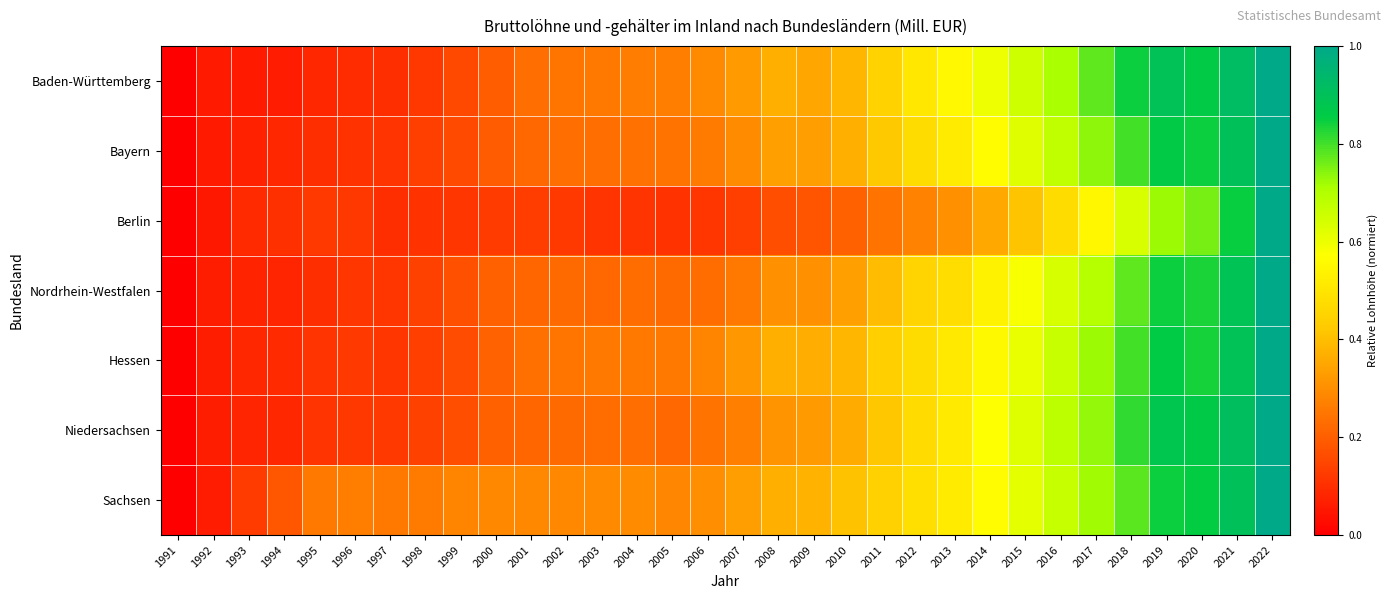

Reading left to right, list all the values displayed in this chart.

Baden-Württemberg: 1991=0.0	1992=0.1	1993=0.1	1994=0.1	1995=0.1	1996=0.1	1997=0.1	1998=0.1	1999=0.2	2000=0.2	2001=0.2	2002=0.2	2003=0.3	2004=0.3	2005=0.3	2006=0.3	2007=0.3	2008=0.4	2009=0.3	2010=0.4	2011=0.4	2012=0.5	2013=0.6	2014=0.6	2015=0.7	2016=0.7	2017=0.8	2018=0.8	2019=0.9	2020=0.9	2021=0.9	2022=1.0
Bayern: 1991=0.0	1992=0.1	1993=0.1	1994=0.1	1995=0.1	1996=0.1	1997=0.1	1998=0.1	1999=0.2	2000=0.2	2001=0.2	2002=0.2	2003=0.2	2004=0.2	2005=0.2	2006=0.3	2007=0.3	2008=0.3	2009=0.3	2010=0.4	2011=0.4	2012=0.5	2013=0.5	2014=0.6	2015=0.6	2016=0.7	2017=0.7	2018=0.8	2019=0.9	2020=0.8	2021=0.9	2022=1.0
Berlin: 1991=0.0	1992=0.1	1993=0.1	1994=0.1	1995=0.1	1996=0.1	1997=0.1	1998=0.1	1999=0.1	2000=0.1	2001=0.1	2002=0.1	2003=0.1	2004=0.1	2005=0.1	2006=0.1	2007=0.1	2008=0.2	2009=0.2	2010=0.2	2011=0.2	2012=0.3	2013=0.3	2014=0.4	2015=0.4	2016=0.5	2017=0.5	2018=0.6	2019=0.7	2020=0.8	2021=0.8	2022=1.0
Nordrhein-Westfalen: 1991=0.0	1992=0.1	1993=0.1	1994=0.1	1995=0.1	1996=0.1	1997=0.1	1998=0.1	1999=0.2	2000=0.2	2001=0.2	2002=0.2	2003=0.2	2004=0.2	2005=0.2	2006=0.2	2007=0.3	2008=0.3	2009=0.3	2010=0.3	2011=0.4	2012=0.5	2013=0.5	2014=0.5	2015=0.6	2016=0.6	2017=0.7	2018=0.8	2019=0.8	2020=0.8	2021=0.9	2022=1.0
Hessen: 1991=0.0	1992=0.1	1993=0.1	1994=0.1	1995=0.1	1996=0.1	1997=0.1	1998=0.1	1999=0.2	2000=0.2	2001=0.2	2002=0.2	2003=0.3	2004=0.3	2005=0.3	2006=0.3	2007=0.3	2008=0.4	2009=0.4	2010=0.4	2011=0.4	2012=0.5	2013=0.5	2014=0.6	2015=0.6	2016=0.7	2017=0.7	2018=0.8	2019=0.9	2020=0.8	2021=0.9	2022=1.0
Niedersachsen: 1991=0.0	1992=0.1	1993=0.1	1994=0.1	1995=0.1	1996=0.1	1997=0.1	1998=0.1	1999=0.2	2000=0.2	2001=0.2	2002=0.2	2003=0.2	2004=0.2	2005=0.2	2006=0.2	2007=0.3	2008=0.3	2009=0.3	2010=0.4	2011=0.4	2012=0.5	2013=0.5	2014=0.6	2015=0.6	2016=0.7	2017=0.7	2018=0.8	2019=0.9	2020=0.9	2021=0.9	2022=1.0
Sachsen: 1991=0.0	1992=0.1	1993=0.1	1994=0.2	1995=0.3	1996=0.3	1997=0.3	1998=0.3	1999=0.3	2000=0.3	2001=0.3	2002=0.3	2003=0.3	2004=0.3	2005=0.3	2006=0.3	2007=0.3	2008=0.4	2009=0.4	2010=0.4	2011=0.4	2012=0.5	2013=0.5	2014=0.6	2015=0.6	2016=0.7	2017=0.7	2018=0.8	2019=0.8	2020=0.9	2021=0.9	2022=1.0